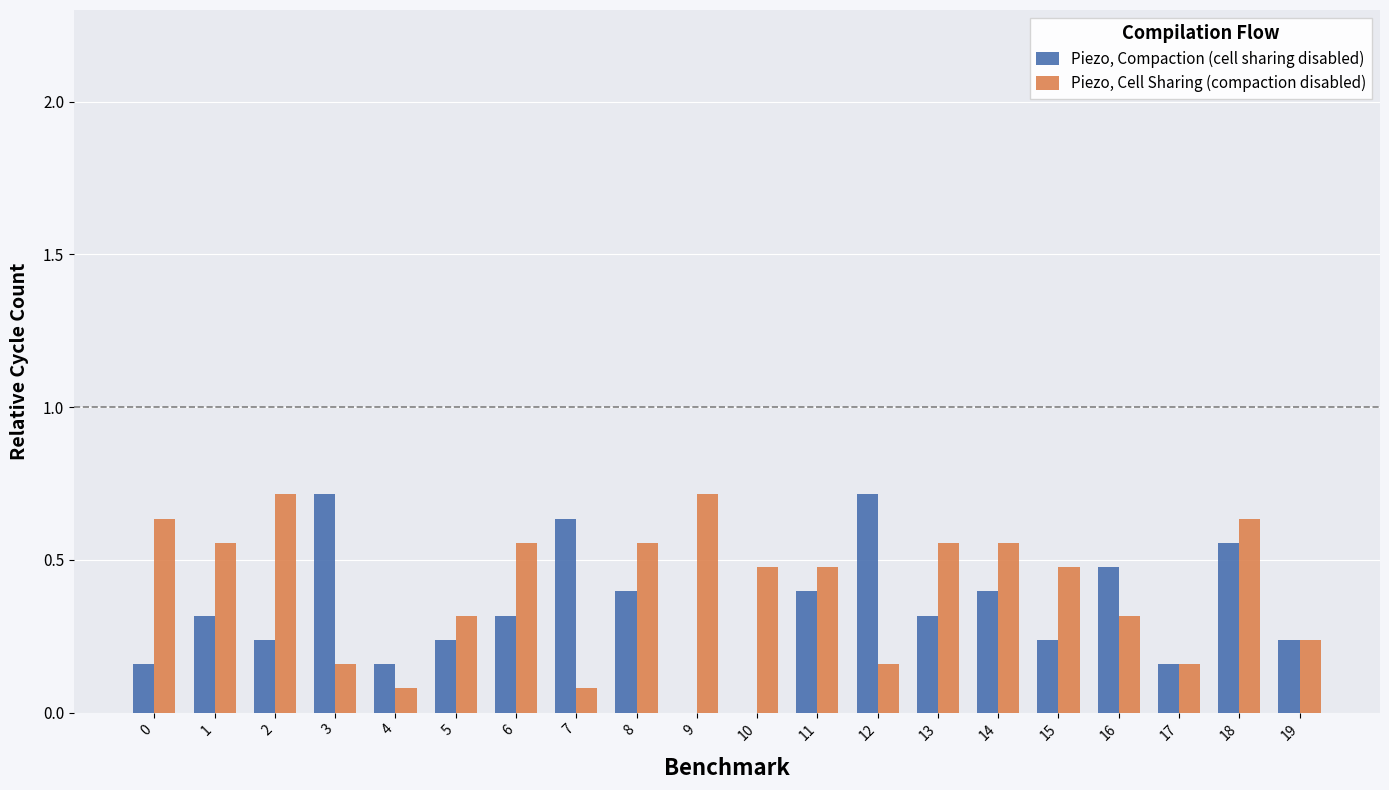

How many groups of bars are there?

20